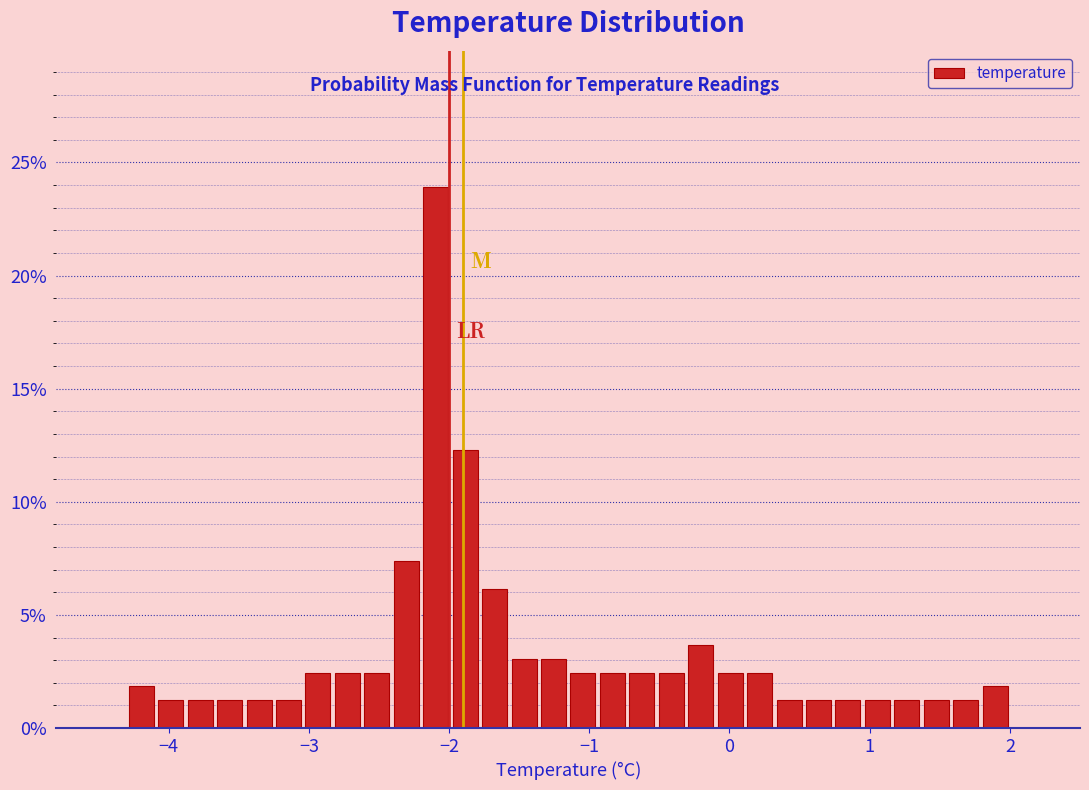

Read against the x-axis, roughly where is the centre of the tallest bar?

-2.1